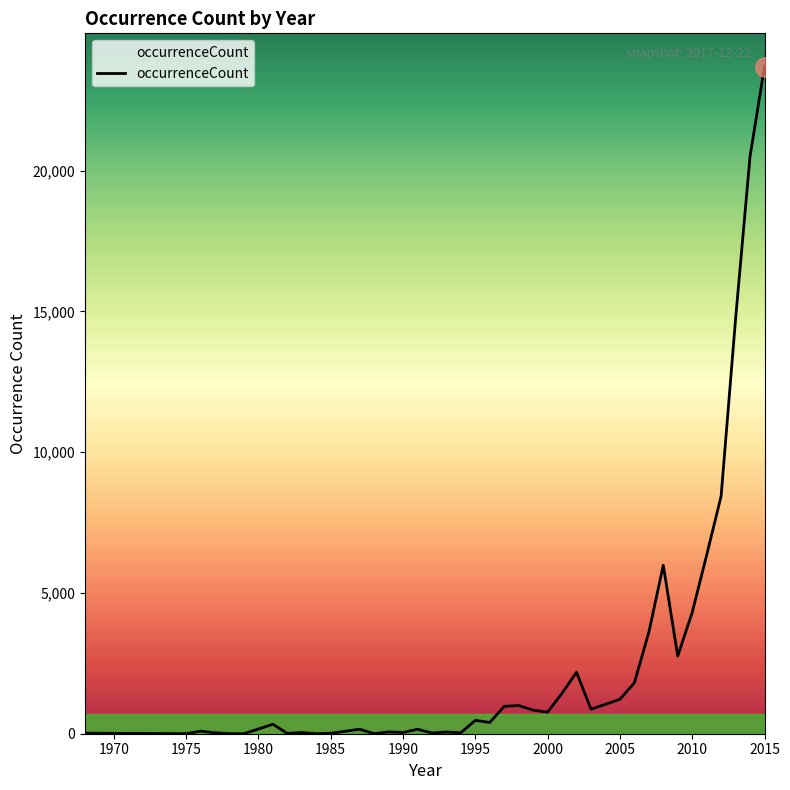

Does the chart have visible grid lines?

No